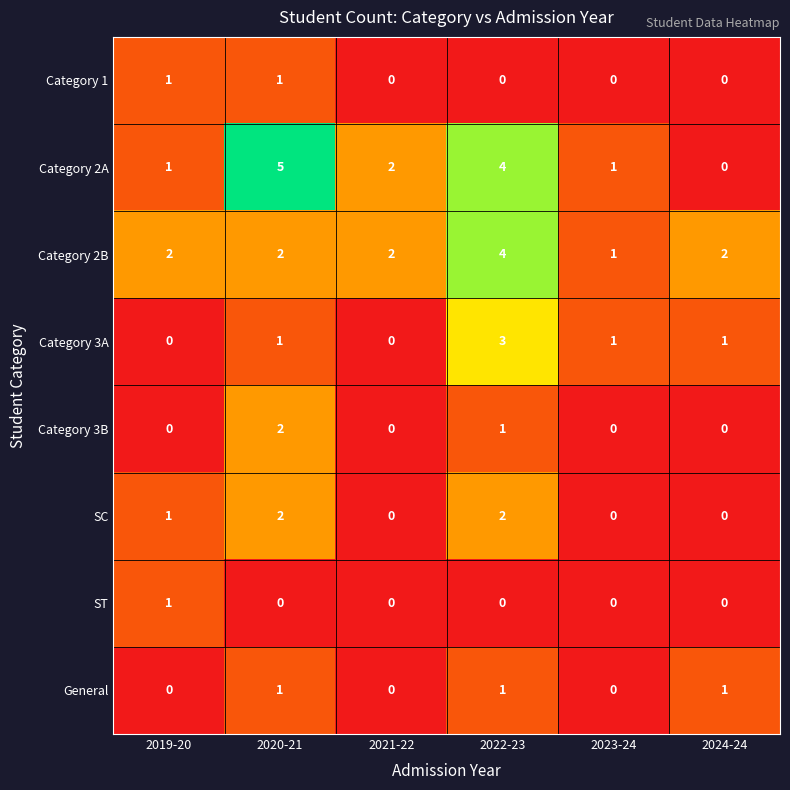

What is the sum of the Category 2A values at 2021-22 and 2019-20?

3